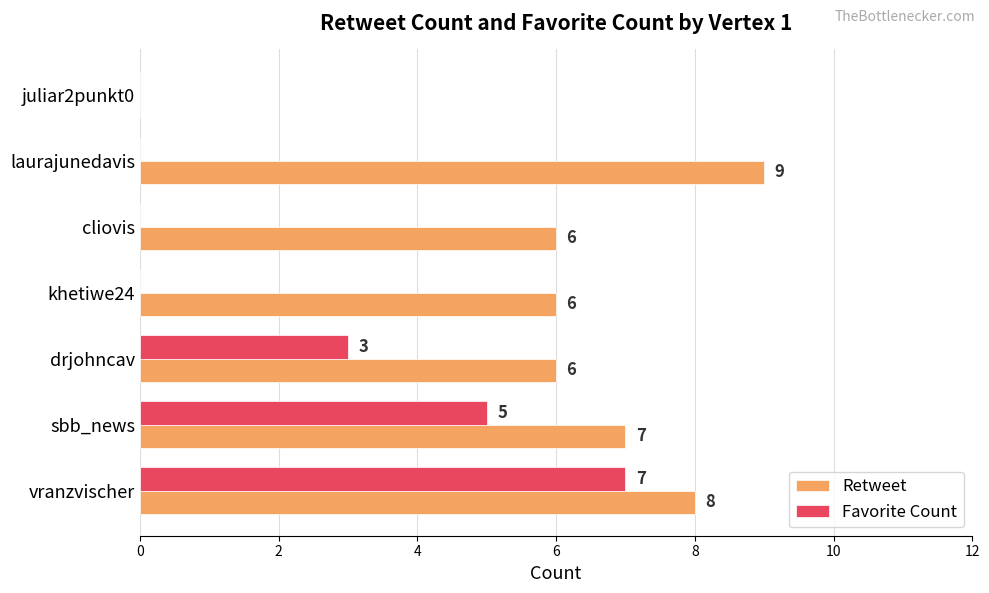

Which series has the largest total across all categories?

Retweet